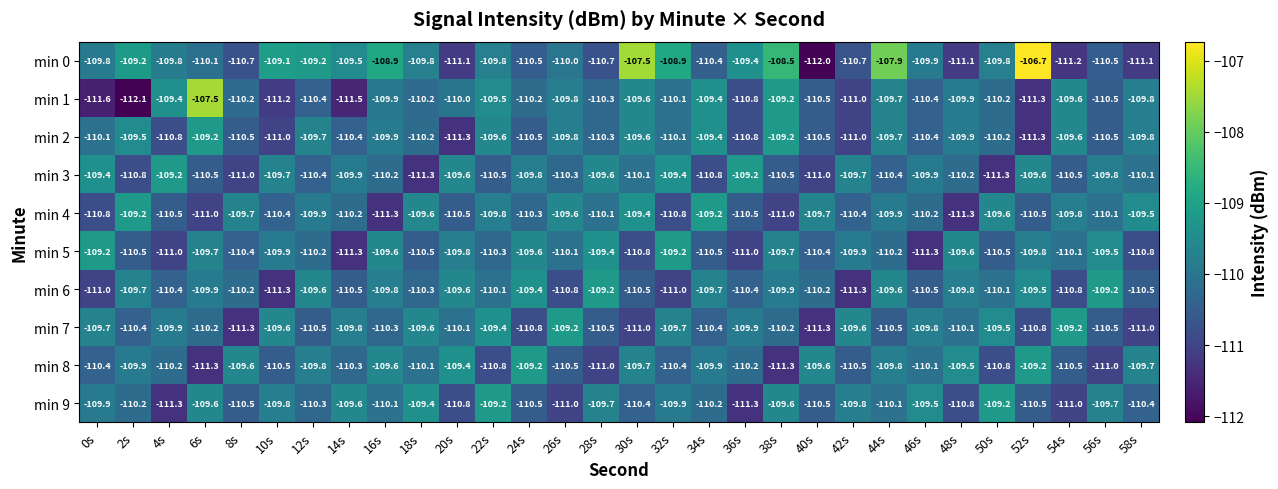

The min 6 series shows -109.7 at 2s. True or false?

True